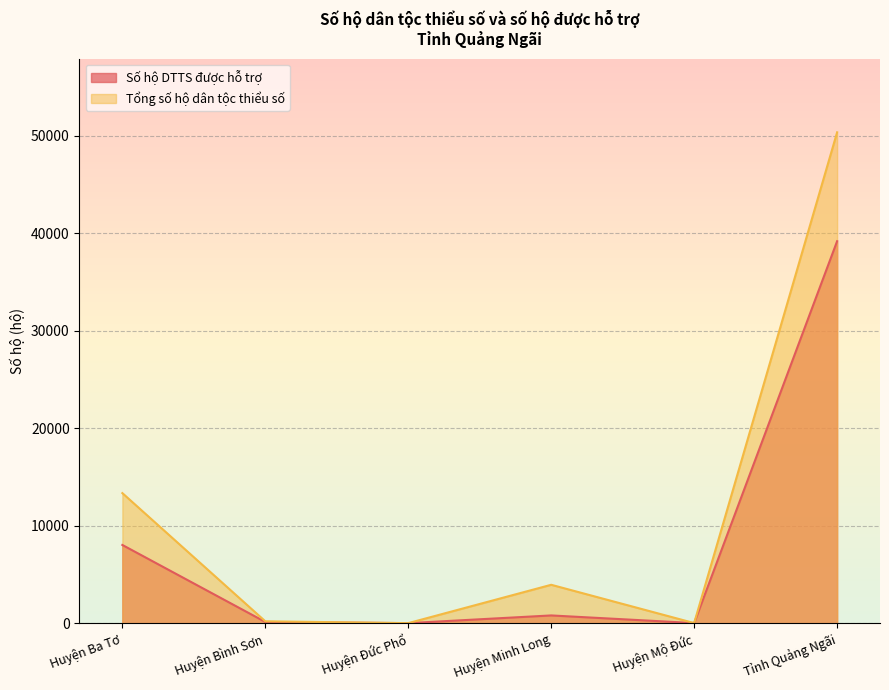

In Số hộ DTTS được hỗ trợ, how many points are higher than both neighbors (excluding endpoints)?

1